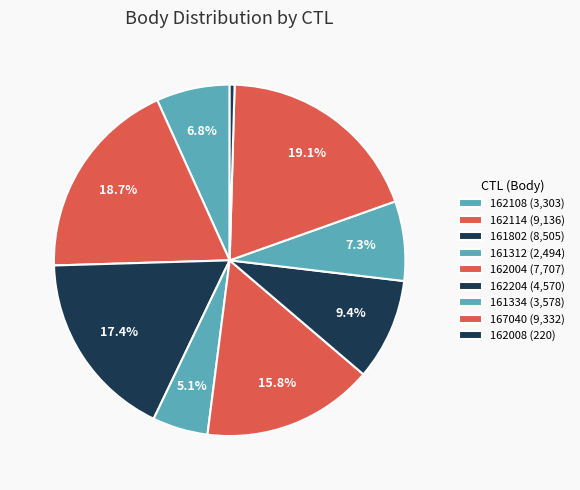

Which has a higher value, 167040 or 161334?

167040